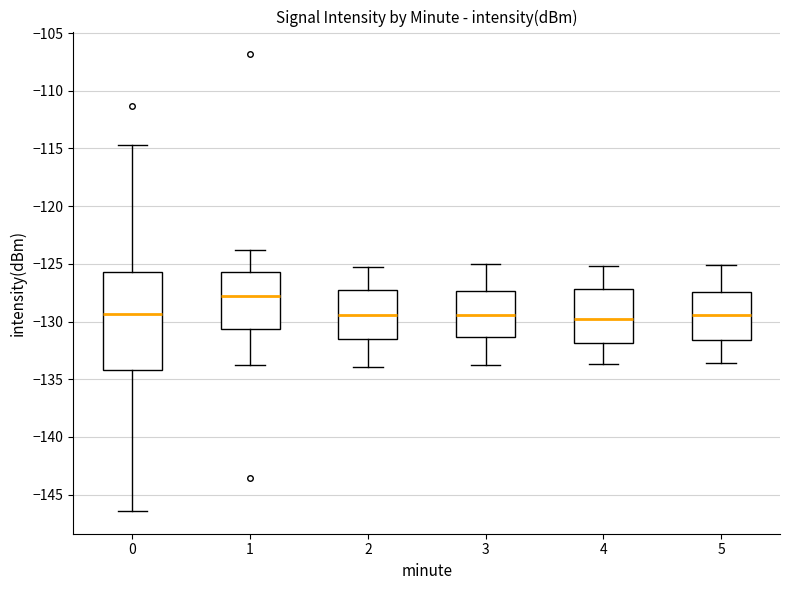

Which box is the tallest, from its lower edge to its upper edge?

0